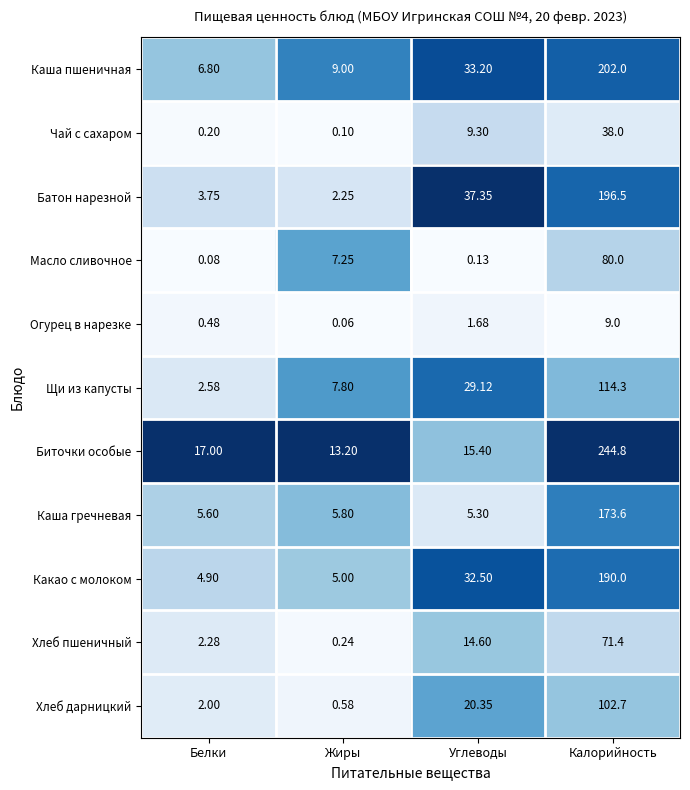

At how many categories does at least one series exceed 0?

4